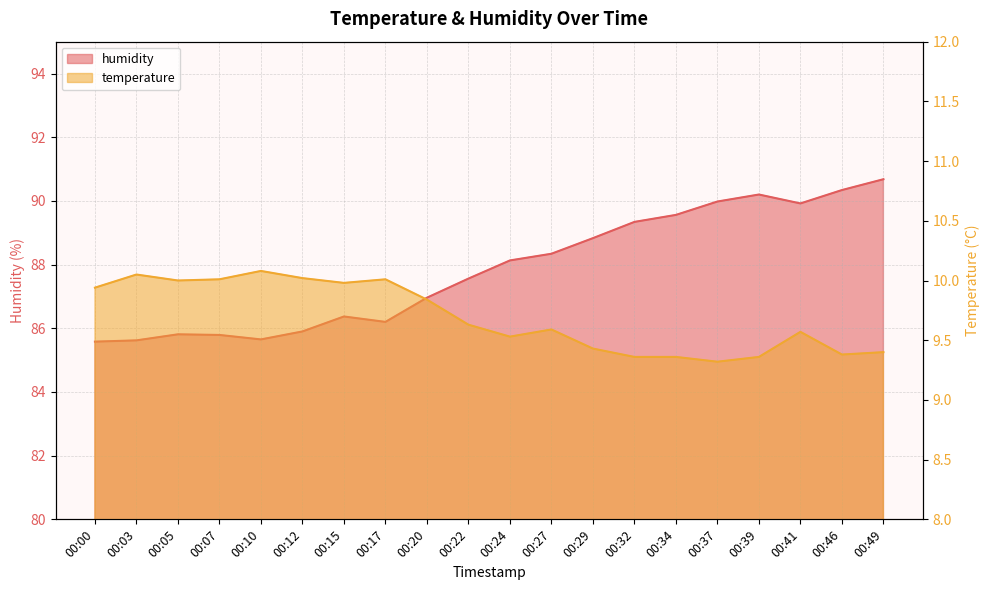

What is the highest value of the temperature series?

10.1